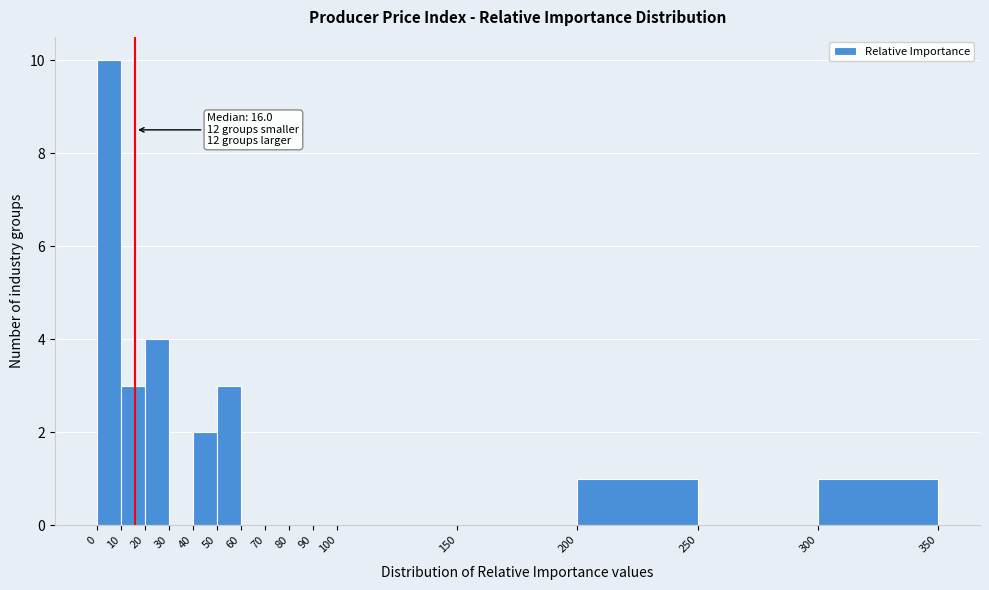

Which range on the x-axis has the tallest bar?

0 to 10